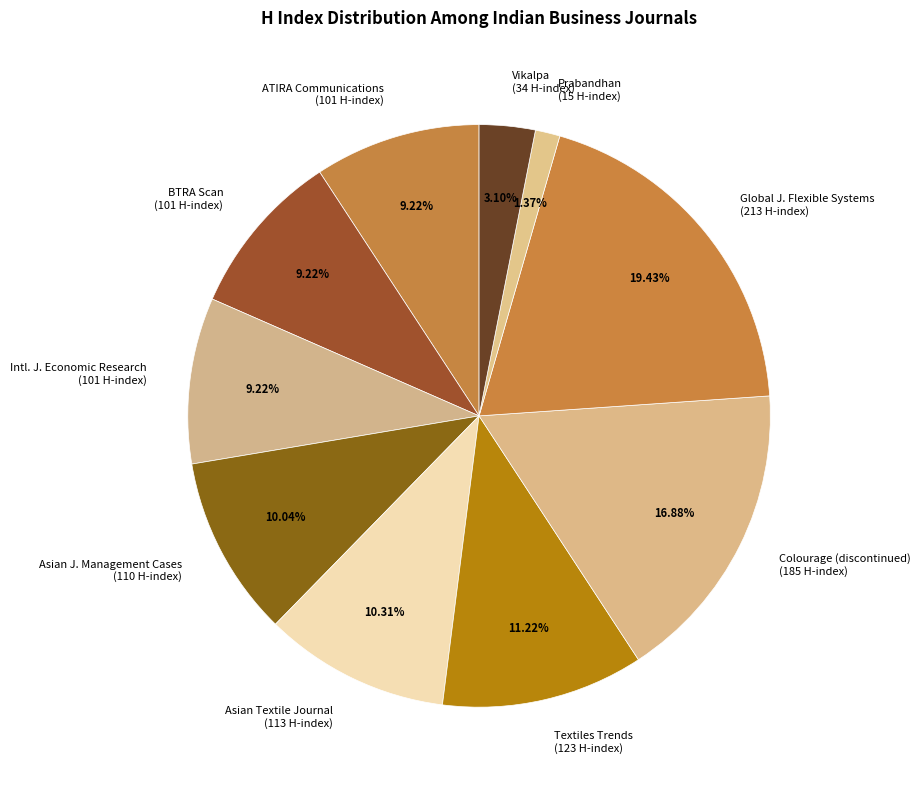

Which has a higher value, Global J. Flexible Systems (213 H-index) or Intl. J. Economic Research (101 H-index)?

Global J. Flexible Systems (213 H-index)